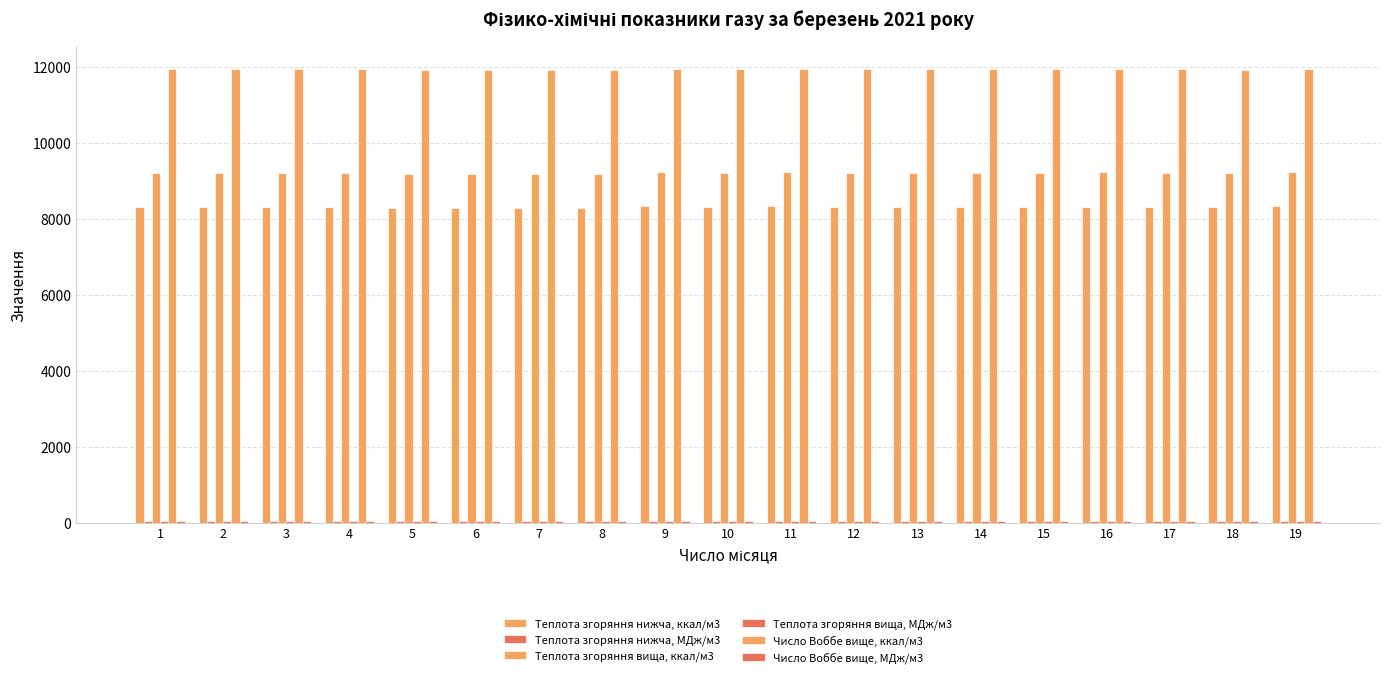

How many groups of bars are there?

19